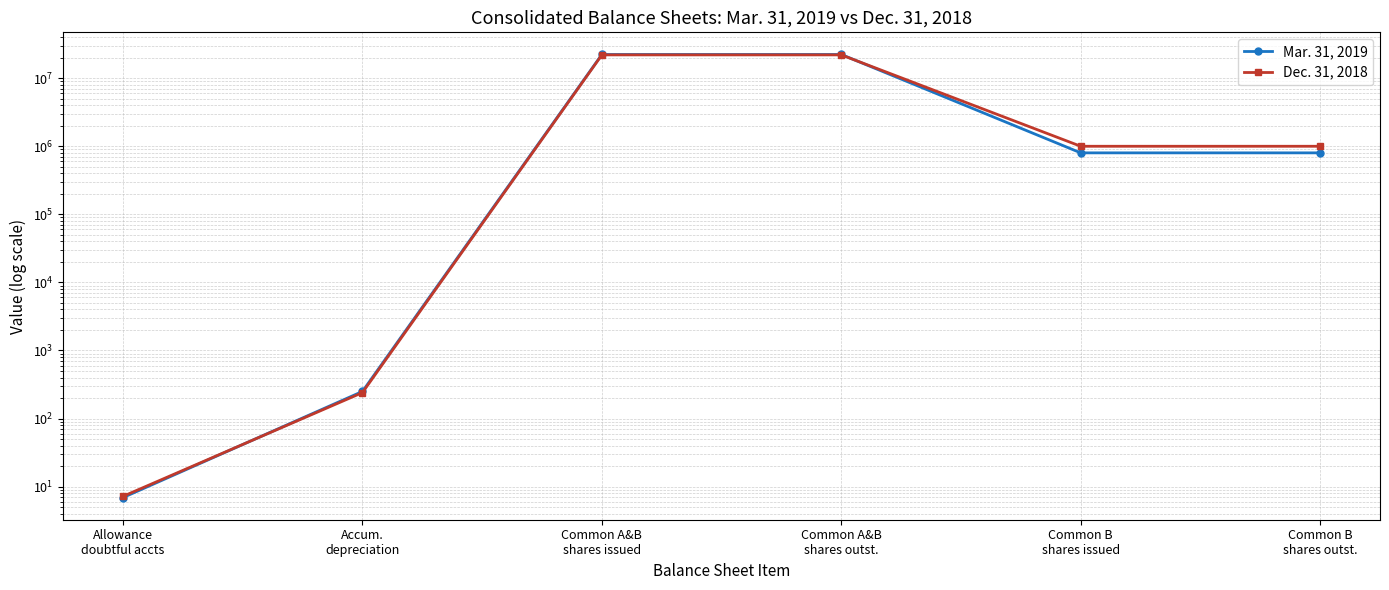

Read the Dec. 31, 2018 value at Accum.
depreciation.

240.5